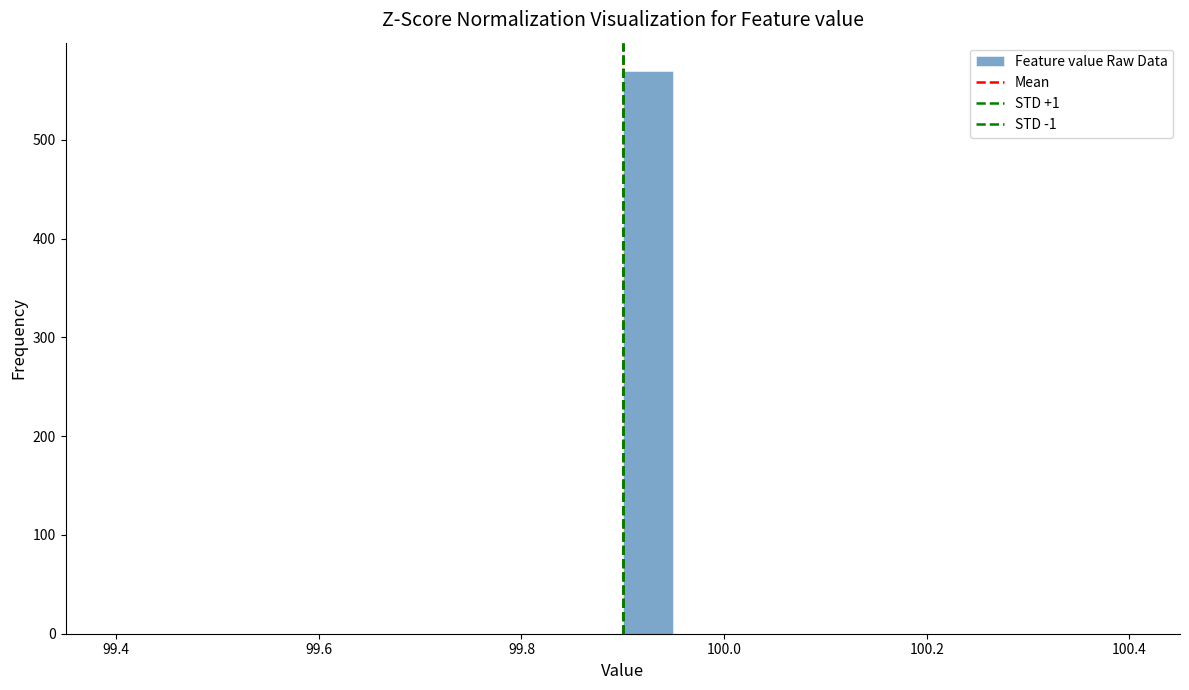

Around what value on the x-axis is the tallest bar? Give the approximate position of its centre, as read against the axis.

99.92